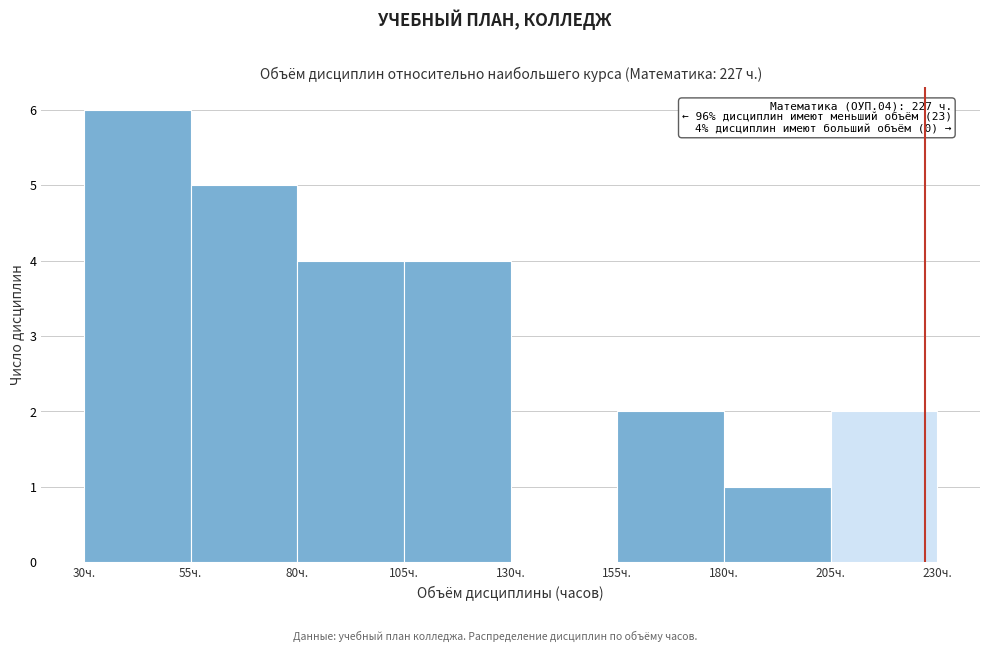

Which range on the x-axis has the tallest bar?

30 to 55